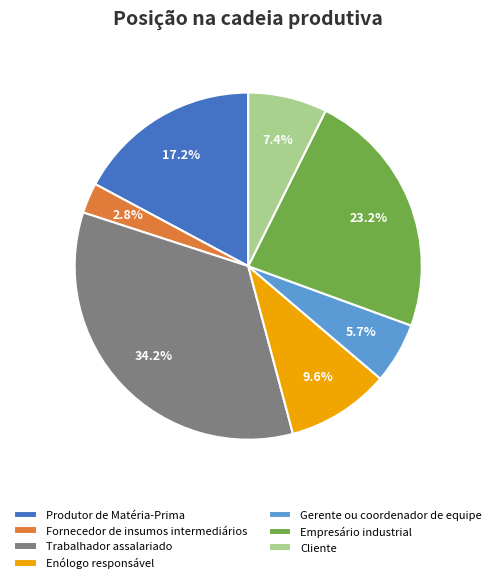

What is the largest slice in the pie chart?

Trabalhador assalariado